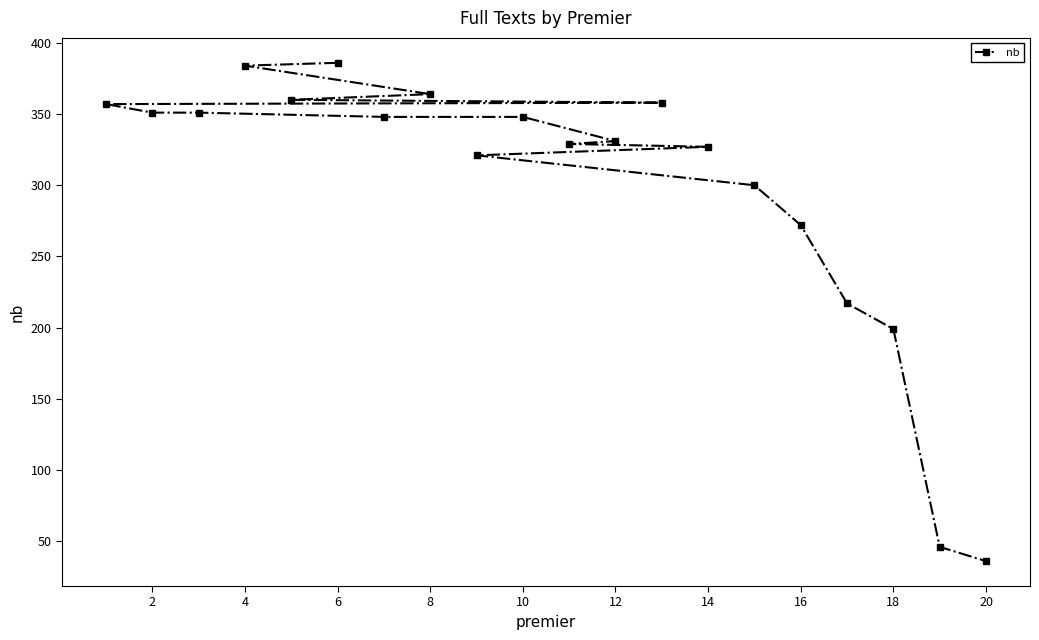

Between 14 and 18, which is larger?

14